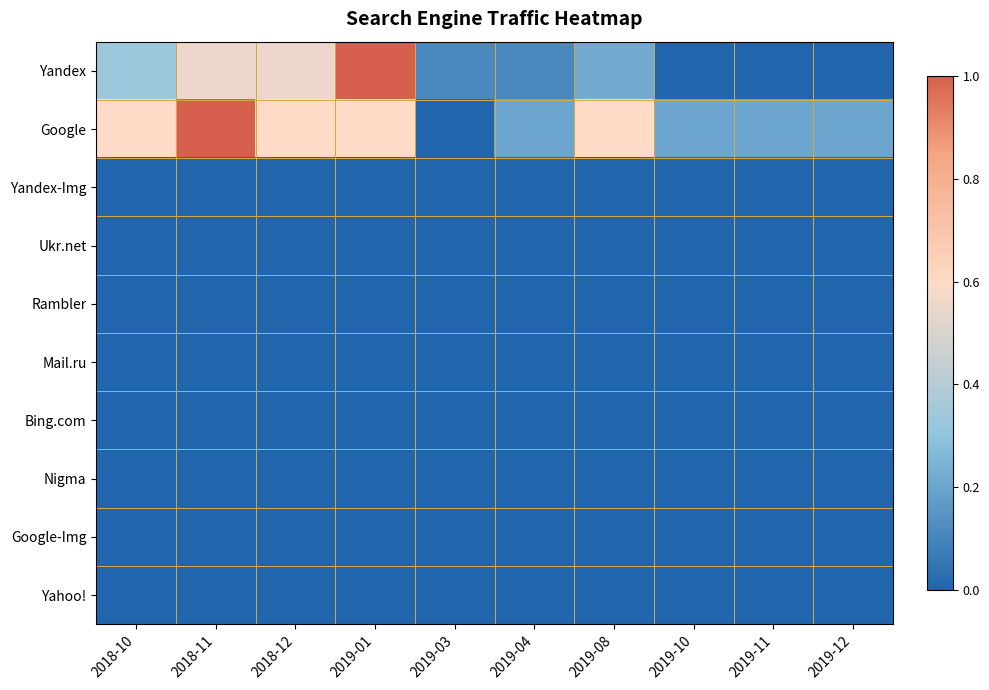

At how many categories does at least one series exceed 0?

10